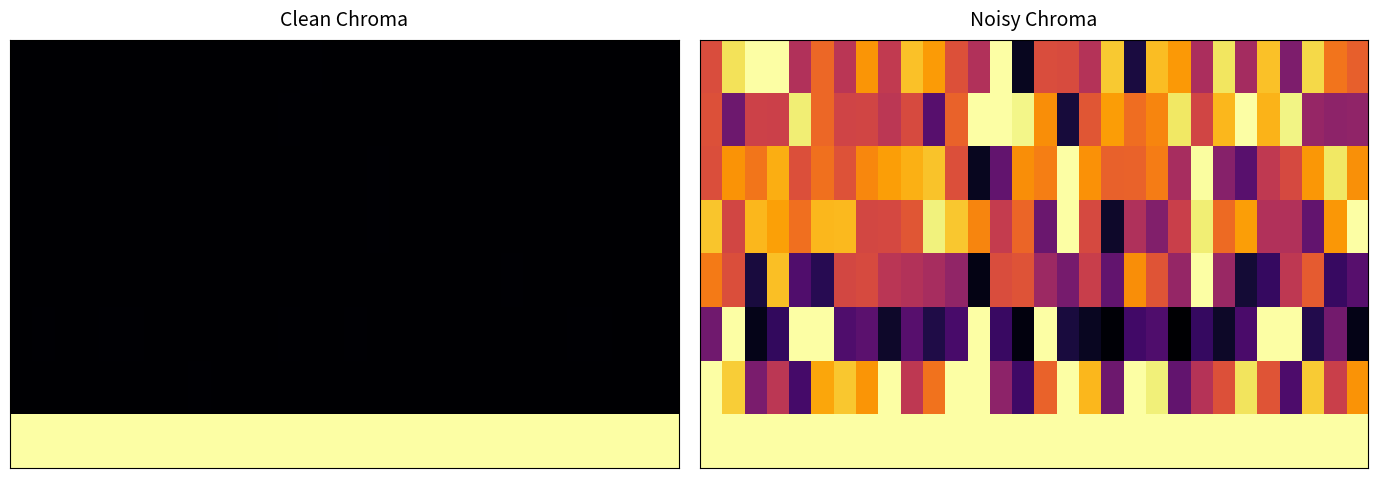

At how many categories does at least one series exceed 0?

30